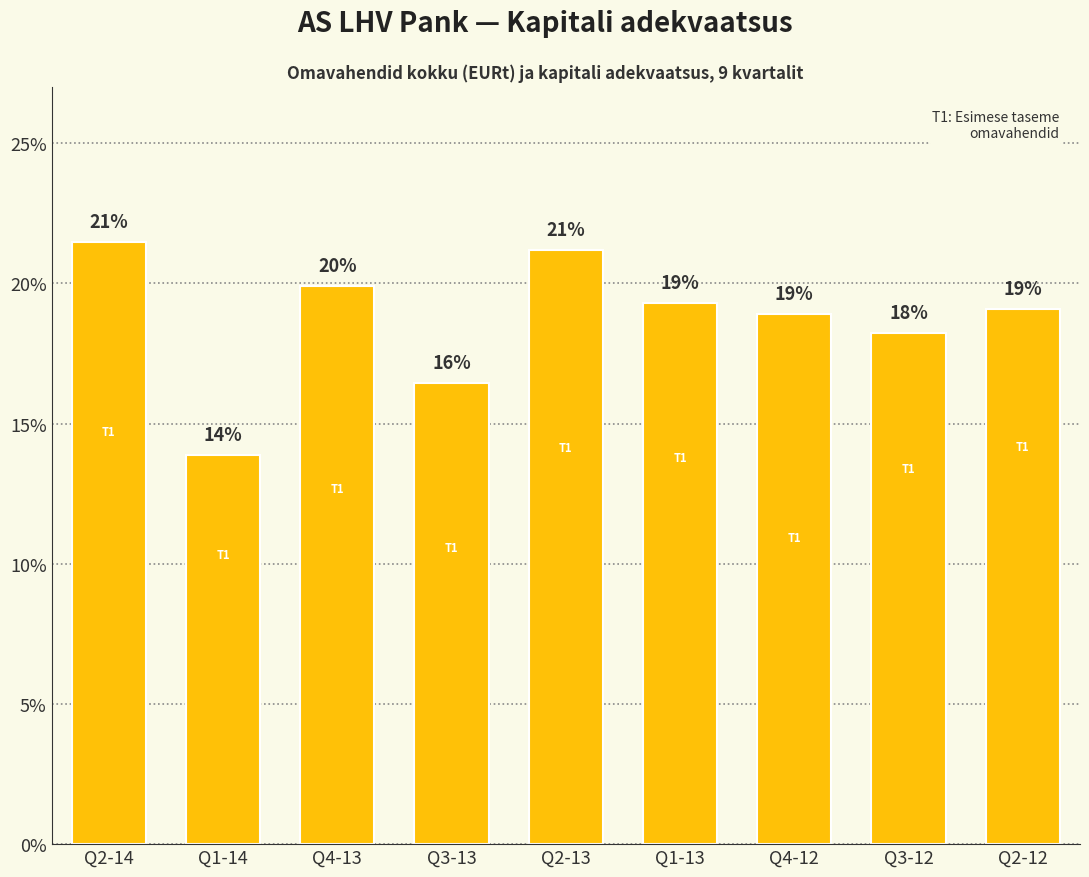

How many bars are there in total?

9